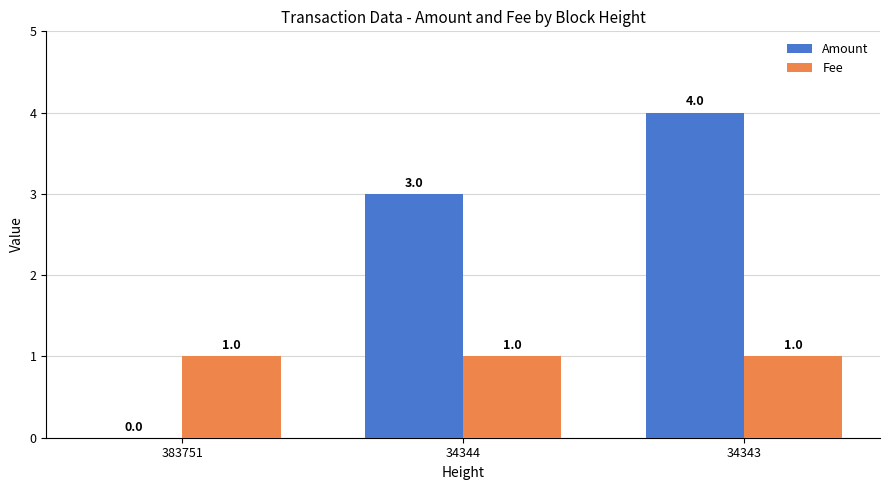

Reading right to left, list all the values displayed in this chart.

Amount: 4	3	0
Fee: 1	1	1